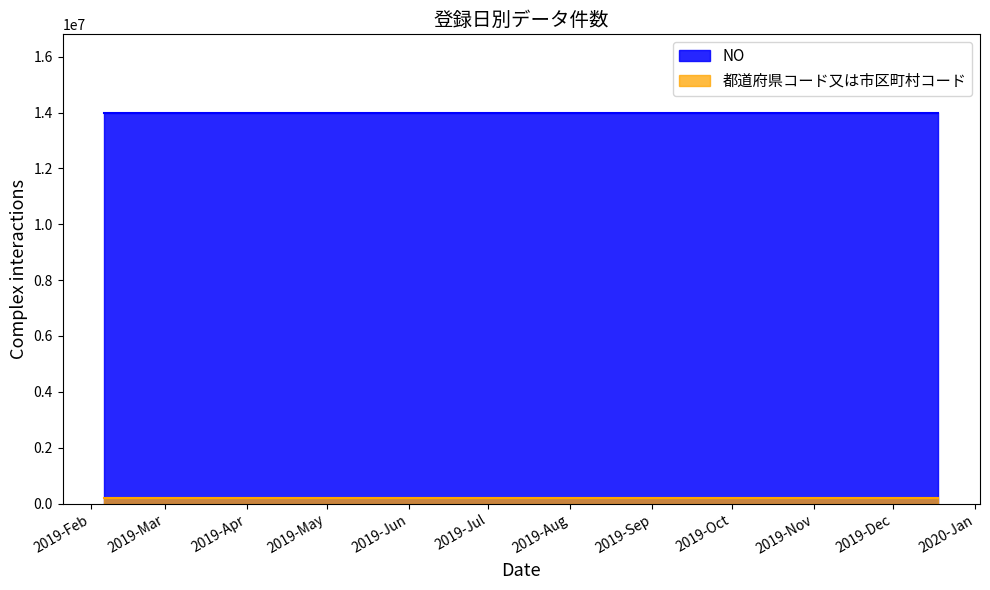

Rank the series at 2019-12-18 from lowest to highest value.

都道府県コード又は市区町村コード, NO